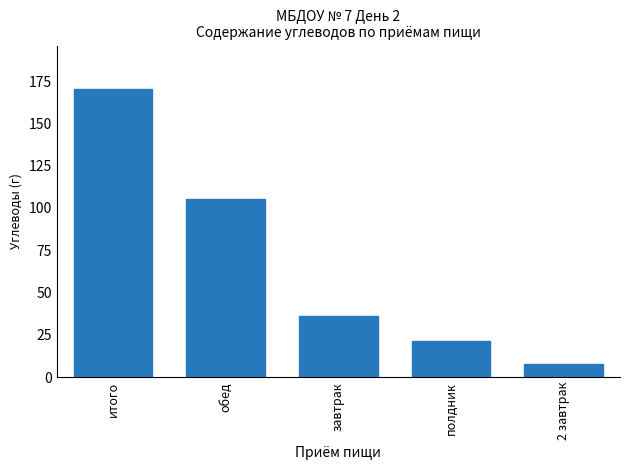

Reading right to left, what are all the values shown in this chart?

2 завтрак=7.6	полдник=21.6	завтрак=35.9	обед=105.3	итого=170.4